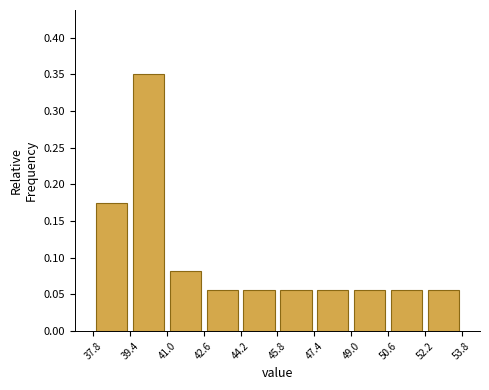

Reading left to right, list every bar in this chart as the range it spans on the x-axis followed by its height. The values are not printed on the chart, so give them approximately, as read against the axis.

37.8 to 39.4: 0.175
39.4 to 41.0: 0.350
41.0 to 42.6: 0.080
42.6 to 44.2: 0.055
44.2 to 45.8: 0.055
45.8 to 47.4: 0.055
47.4 to 49.0: 0.055
49.0 to 50.6: 0.055
50.6 to 52.2: 0.055
52.2 to 53.8: 0.055